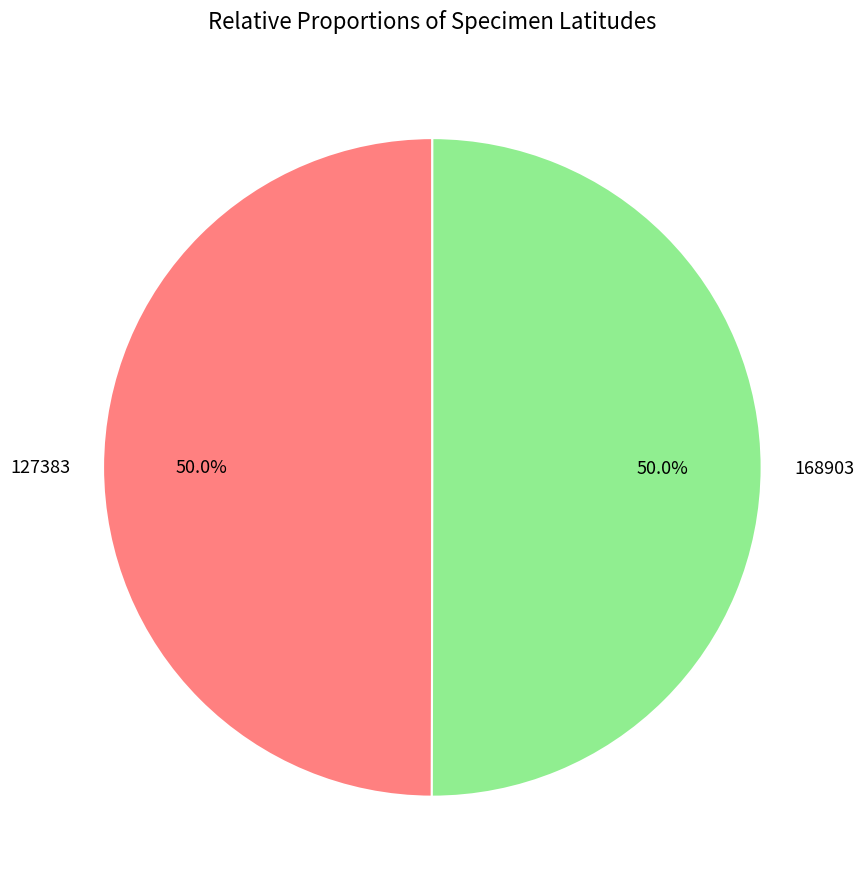

Approximately how many times larger is the value at 168903 compared to 127383?

1.0